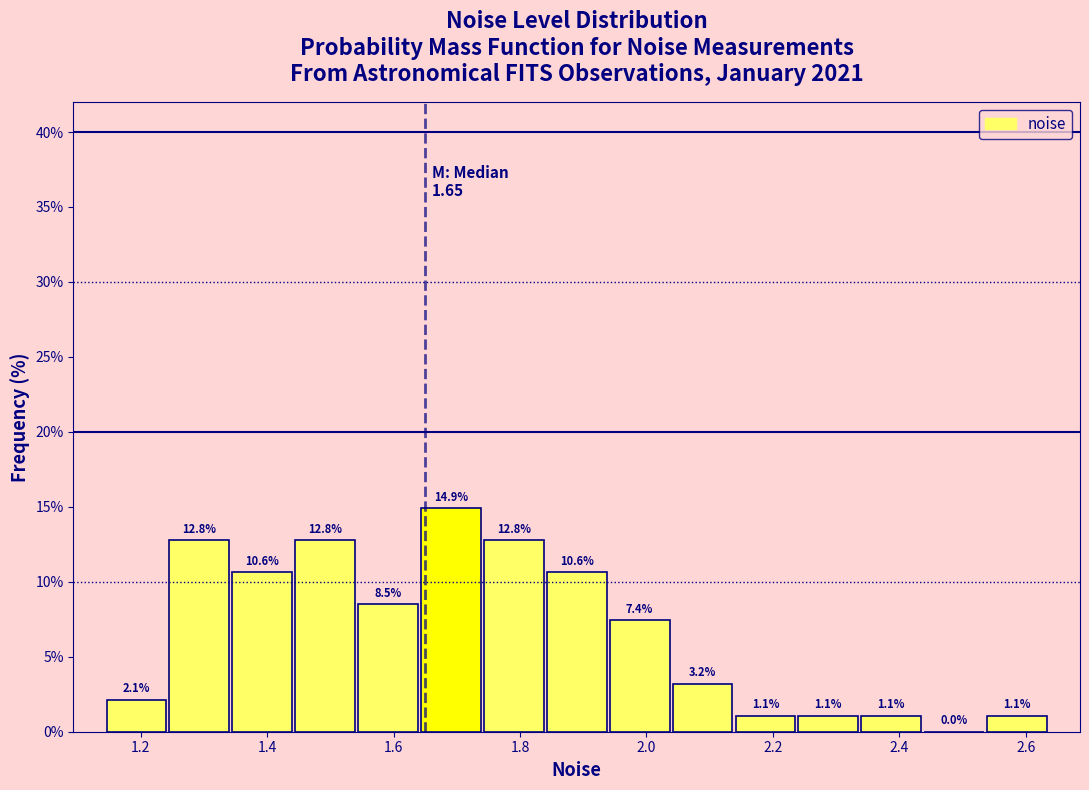

Reading left to right, list every bar in this chart as the range it spans on the x-axis followed by its height. The bar edges are not printed on the chart, so give them approximately, as read against the axis.

1.14 to 1.24: 2.1
1.24 to 1.34: 12.8
1.34 to 1.44: 10.6
1.44 to 1.54: 12.8
1.54 to 1.64: 8.5
1.64 to 1.74: 14.9
1.74 to 1.84: 12.8
1.84 to 1.94: 10.6
1.94 to 2.04: 7.4
2.04 to 2.14: 3.2
2.14 to 2.24: 1.1
2.24 to 2.34: 1.1
2.34 to 2.44: 1.1
2.44 to 2.54: 0.0
2.54 to 2.64: 1.1